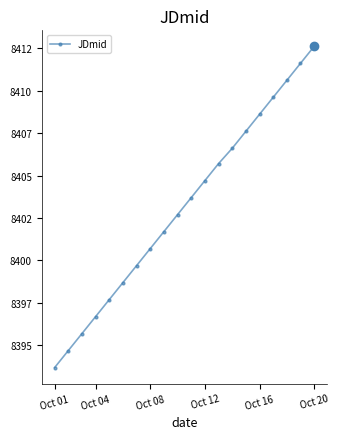

Does the chart have visible grid lines?

No